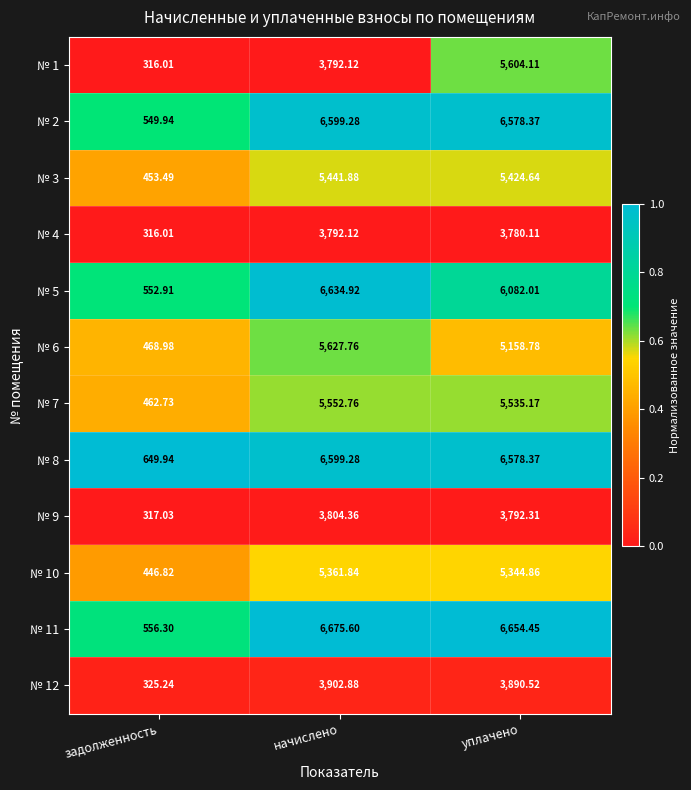

At which category is the sum across all series the highest?

уплачено